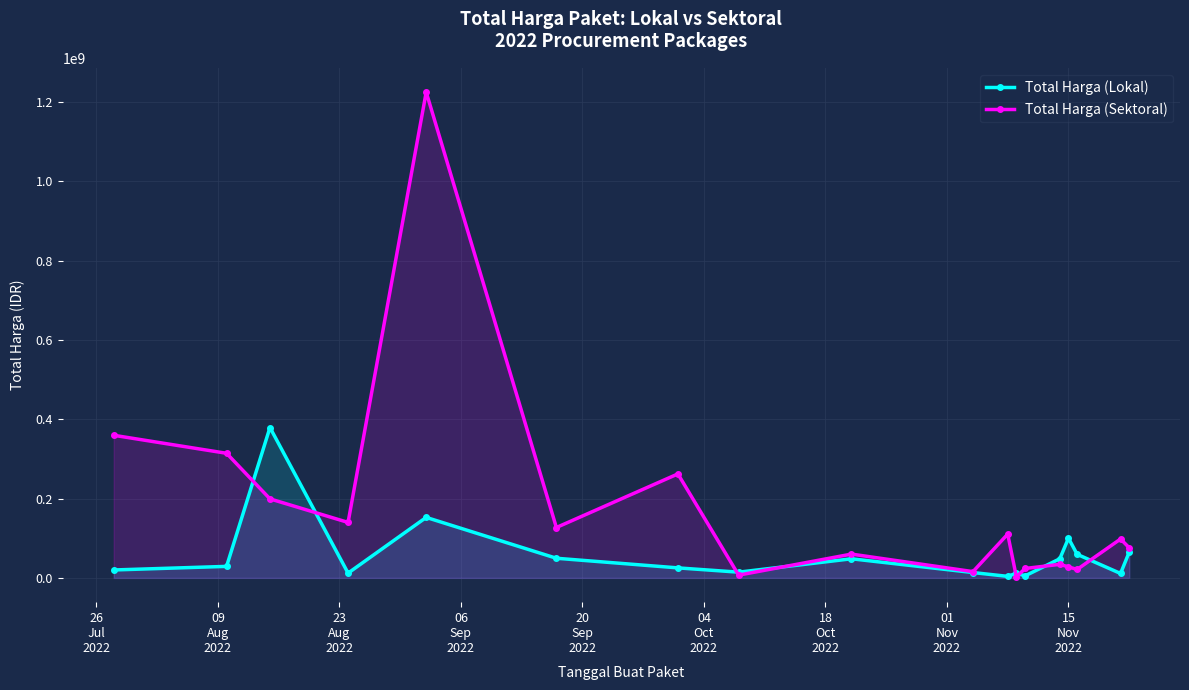

Which series has the largest total across all categories?

Total Harga (Sektoral)